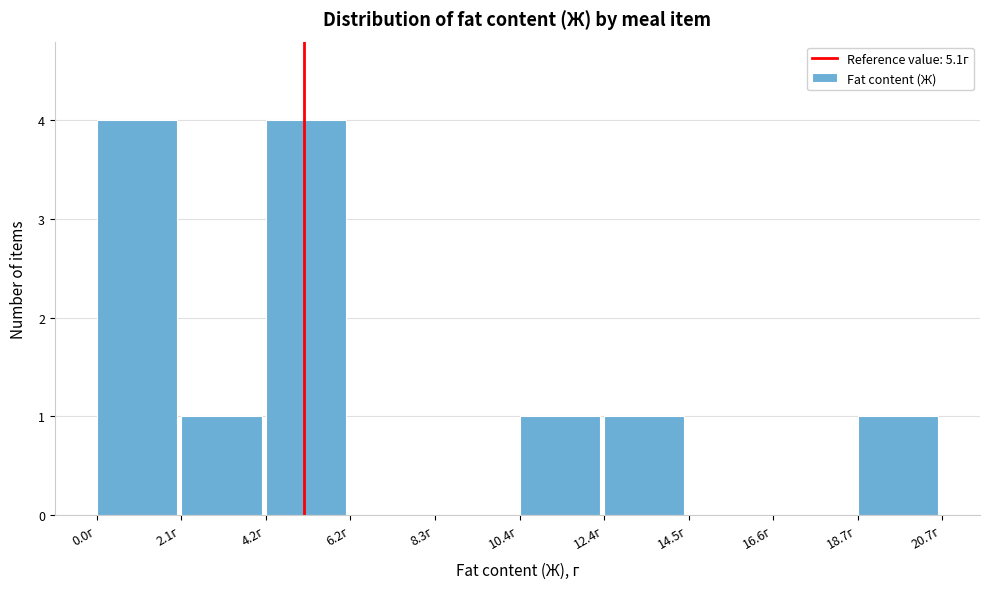

Reading left to right, list every bar in this chart as the range it spans on the x-axis followed by its height. Neither the bar edges nor the heights are printed on the chart, so give them approximately, as read against the axes.

0.0 to 2.0: 4
2.0 to 4.0: 1
4.0 to 6.0: 4
6.0 to 8.5: 0
8.5 to 10.5: 0
10.5 to 12.5: 1
12.5 to 14.5: 1
14.5 to 16.5: 0
16.5 to 18.5: 0
18.5 to 20.5: 1